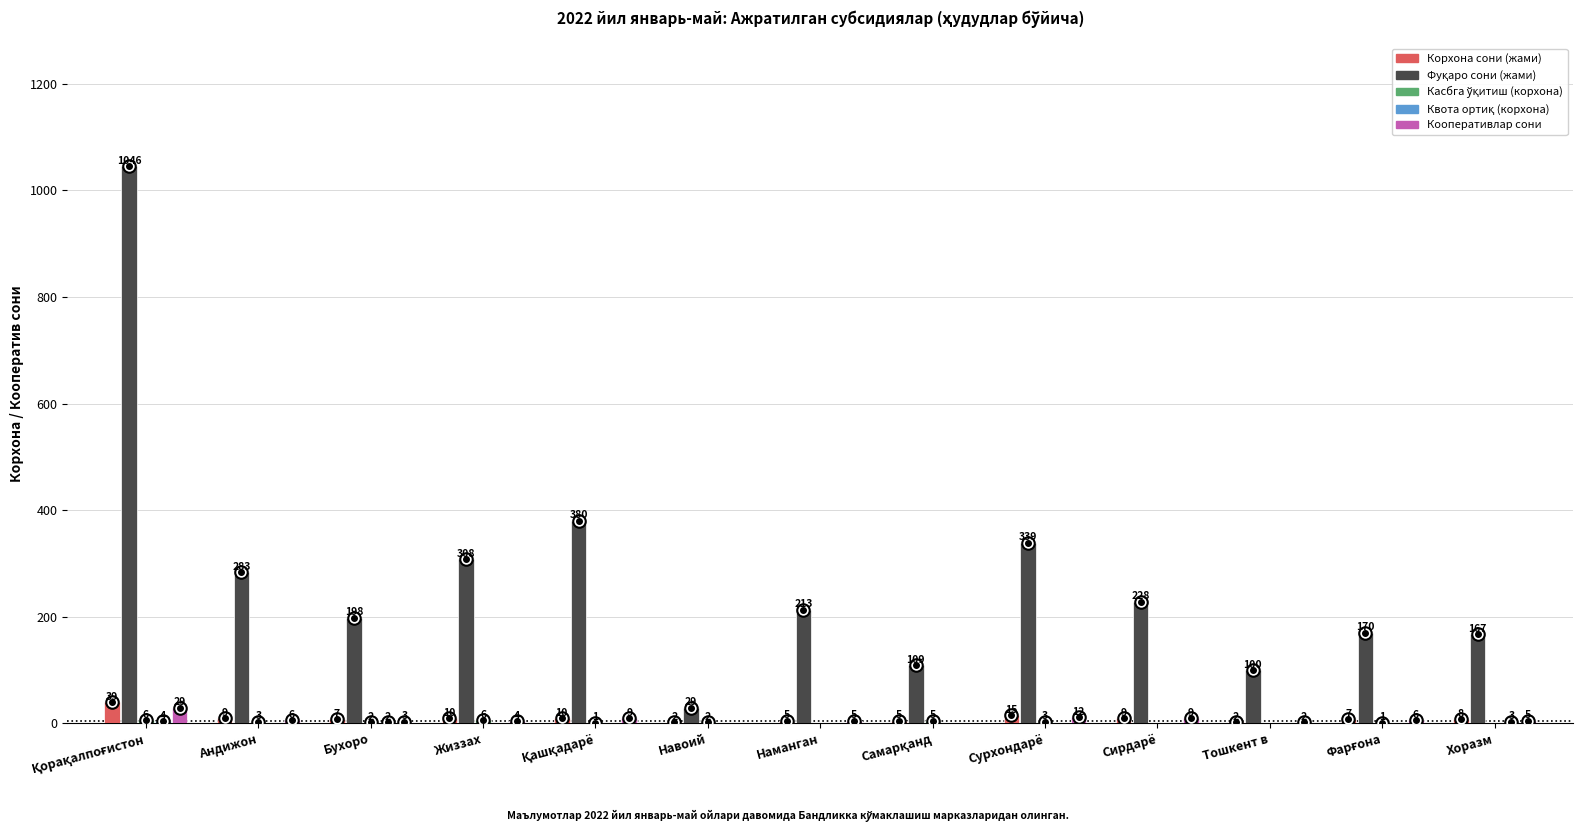

Count the number of categories in the chart.

13